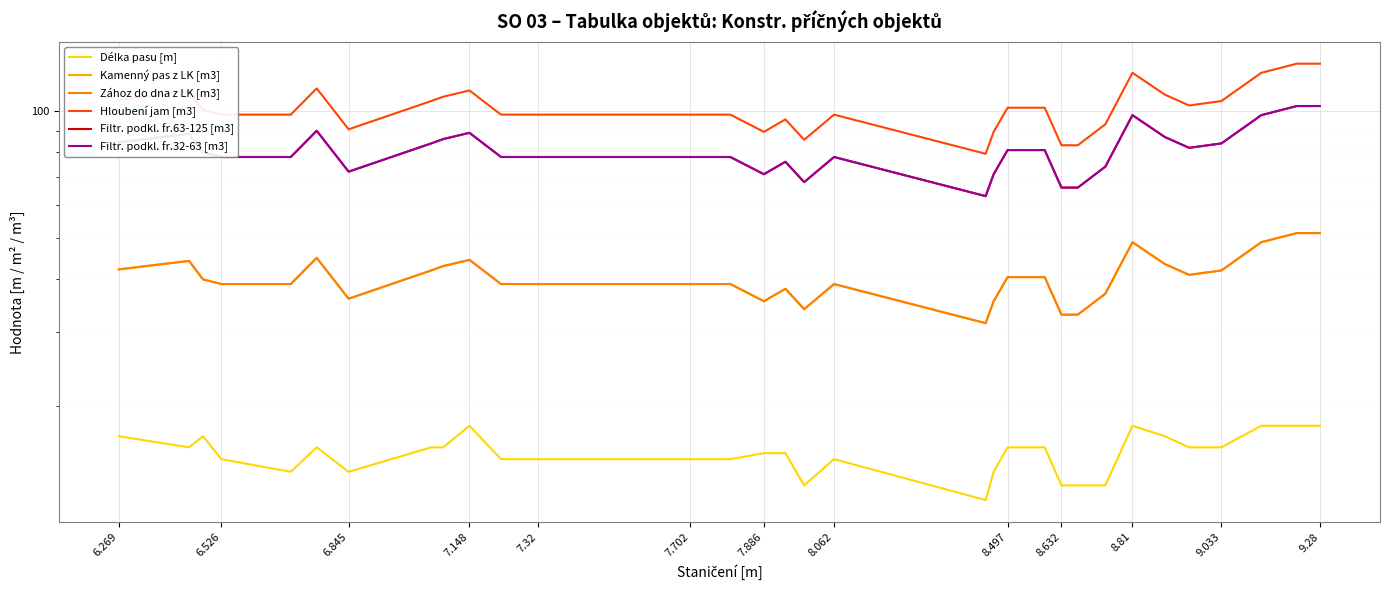

What is the spread (max minus min) of values at 7.32?

83.3